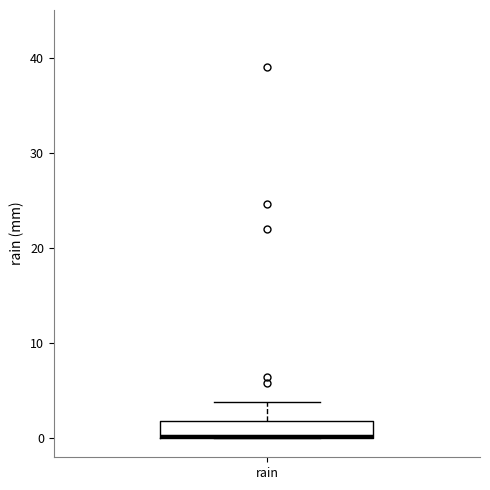

Read this box plot against the y-axis: the position of the median line, the range covered by the box, and the ends of both whiskers. The values are not printed on the chart, so give them approximately, as read against the axis.

median 0, box 0 to 2, whiskers 0 to 4